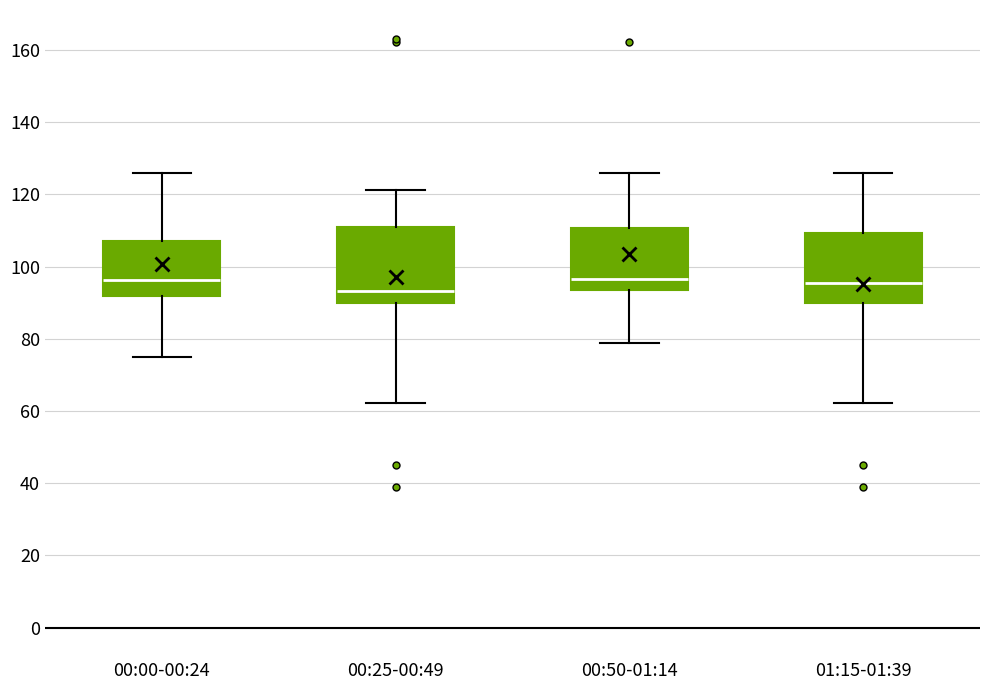

Which box has the lowest median line?

00:25-00:49